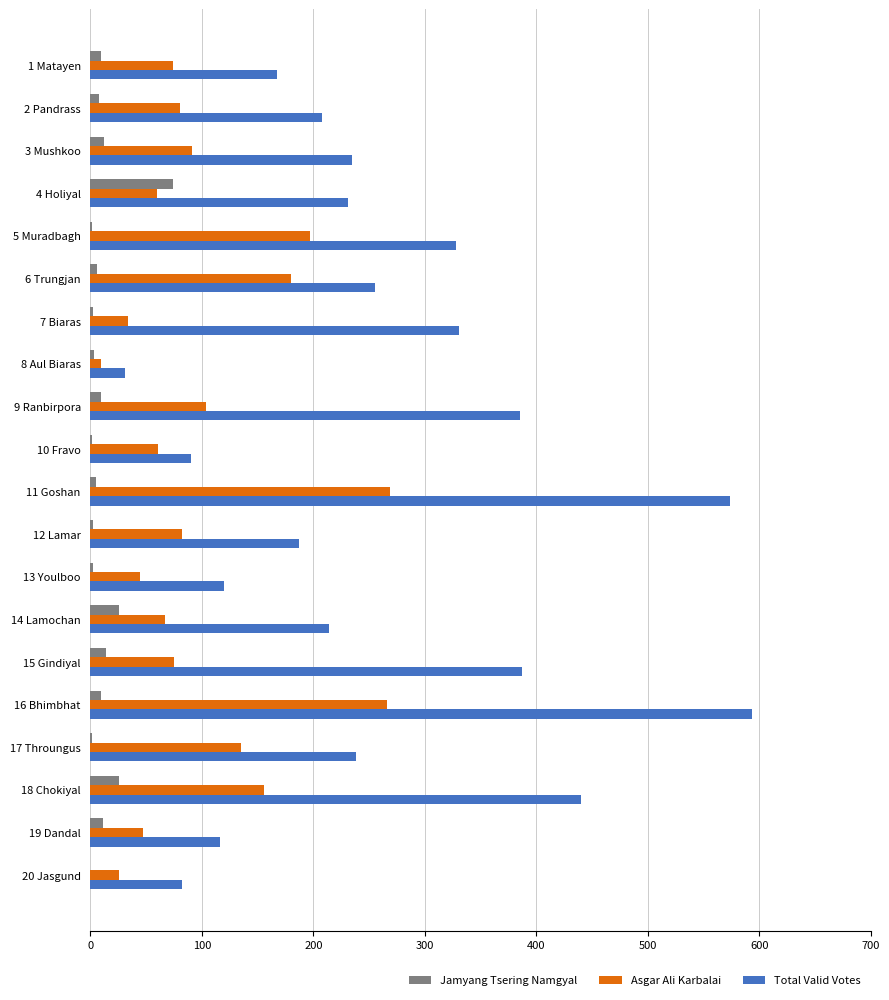

True or false: Total Valid Votes has a value of 115 at 20 Jasgund.

False